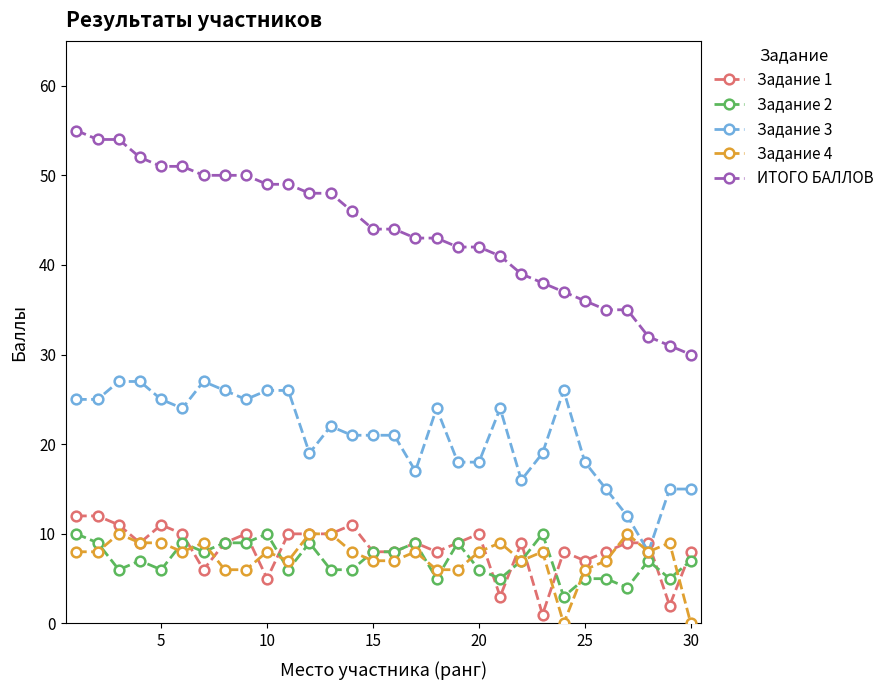

True or false: Задание 1 and ИТОГО БАЛЛОВ intersect in this chart.

False